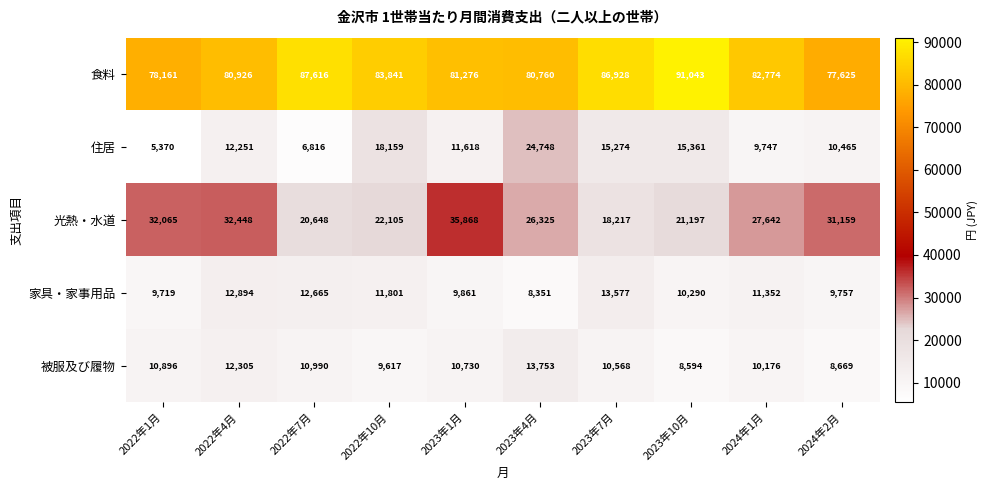

Rank the categories by 被服及び履物 value from lowest to highest.

2023年10月, 2024年2月, 2022年10月, 2024年1月, 2023年7月, 2023年1月, 2022年1月, 2022年7月, 2022年4月, 2023年4月